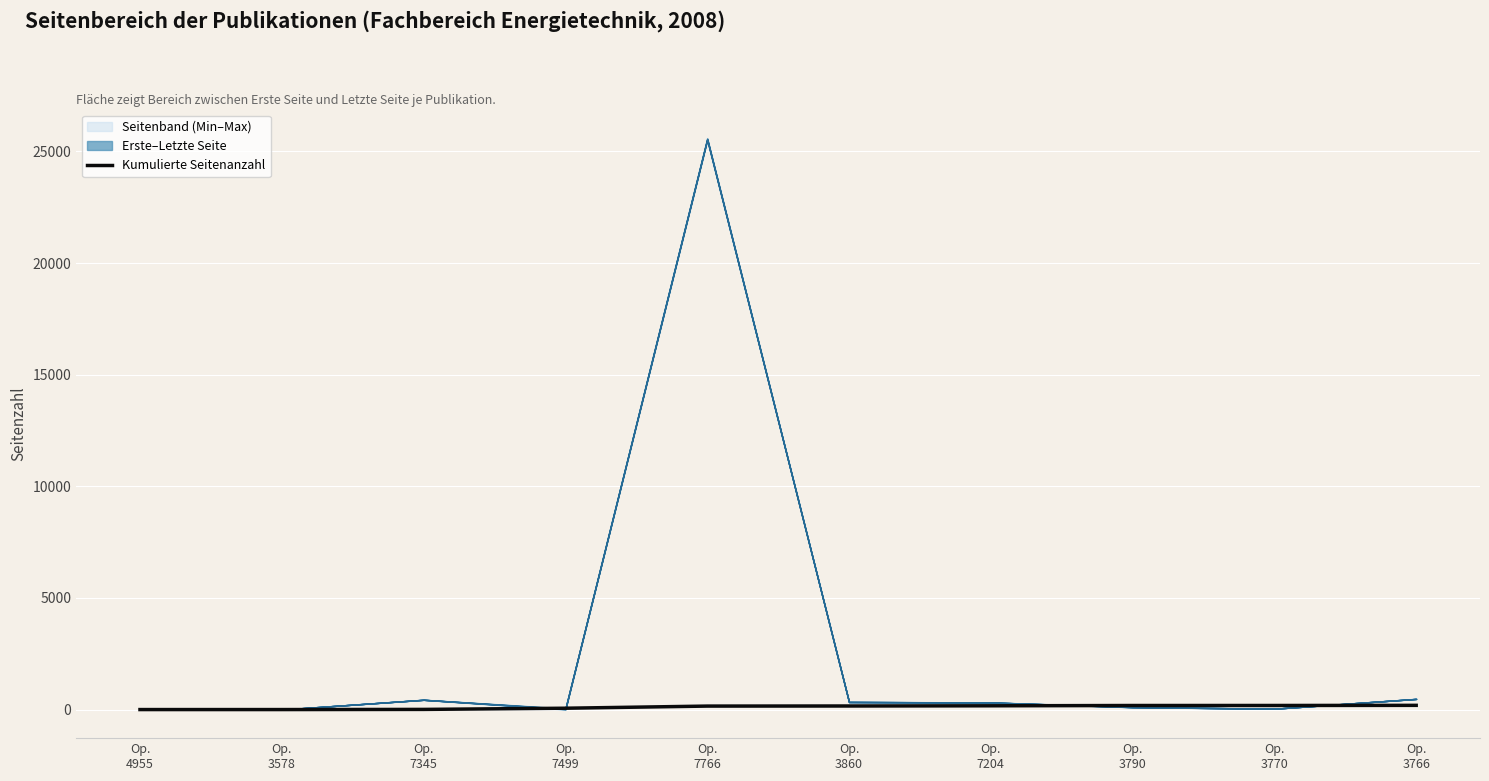

At which label is the value closest to 94?

Op.
7499